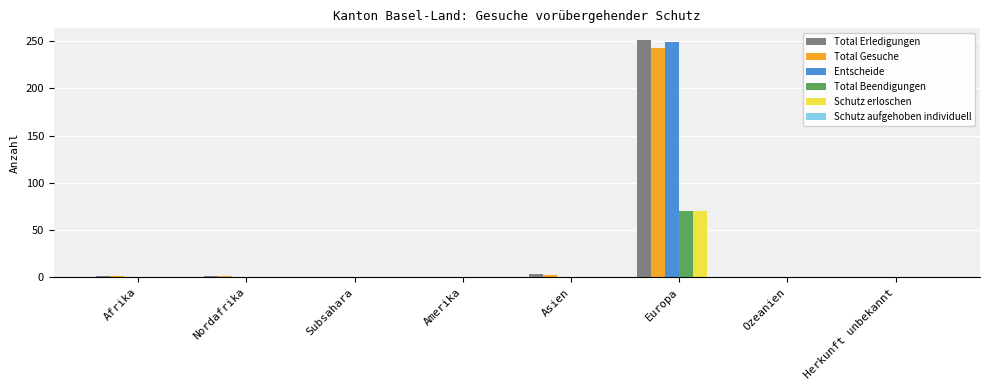

What is the spread (max minus min) of values at Europa?

181